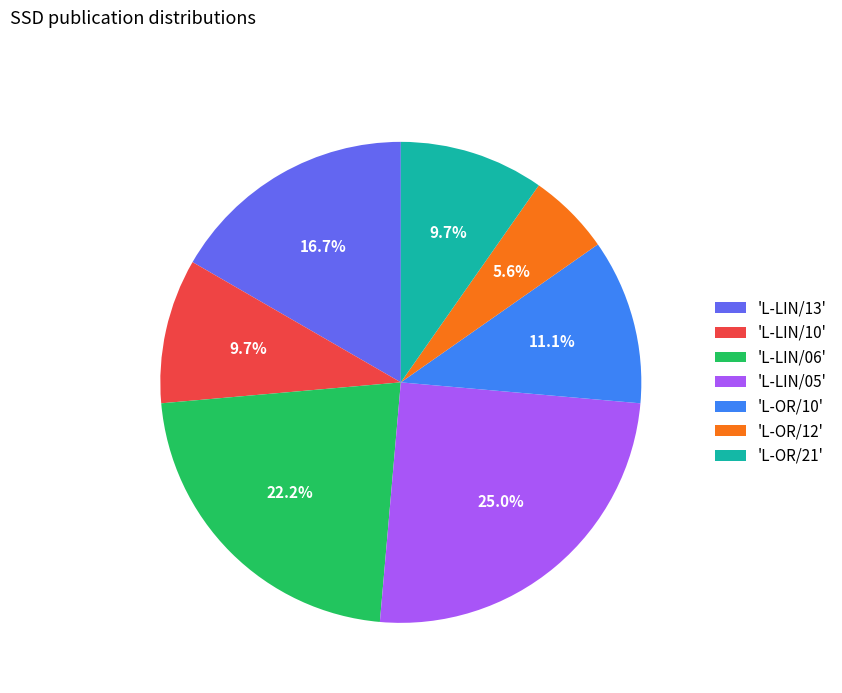

How many slices are in this pie chart?

7